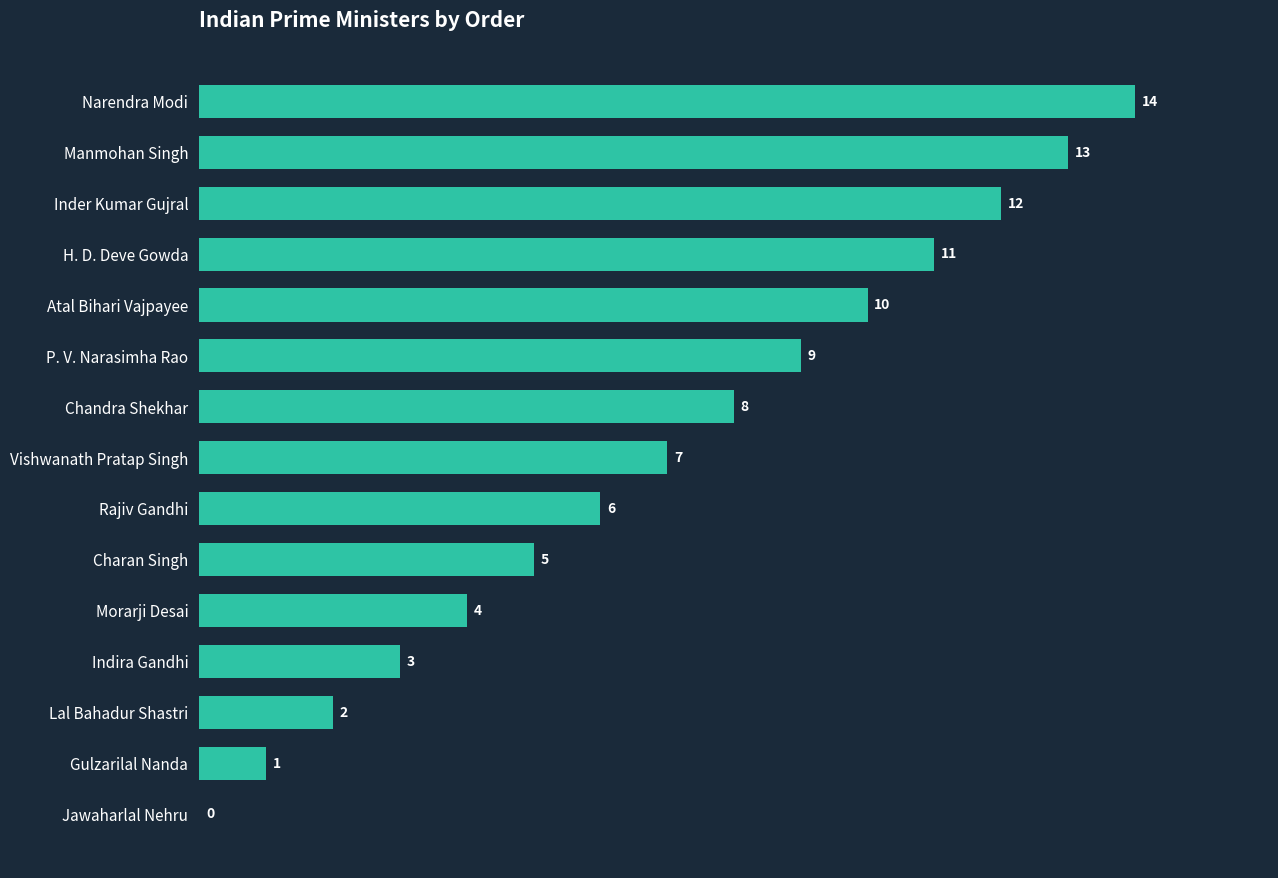

What is the change in value from Atal Bihari Vajpayee to Rajiv Gandhi?

-4